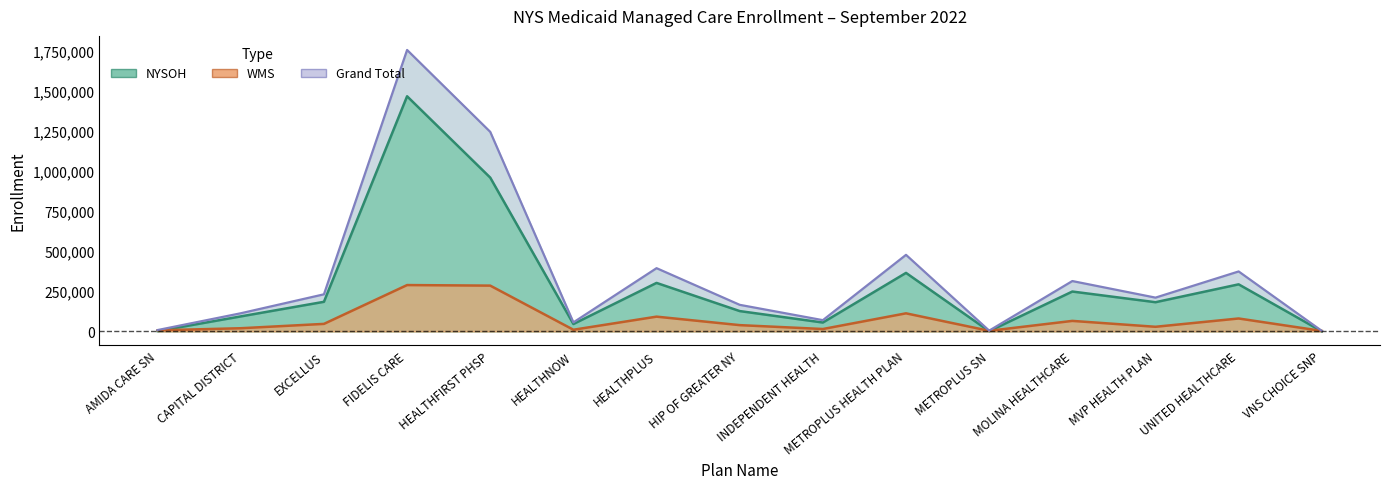

How many lines are shown in the chart?

3